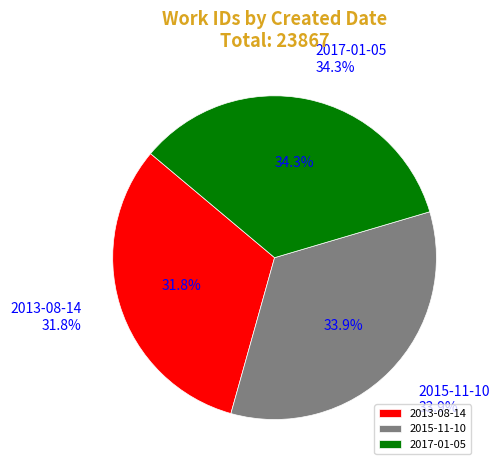

Is there a majority slice in this chart?

No